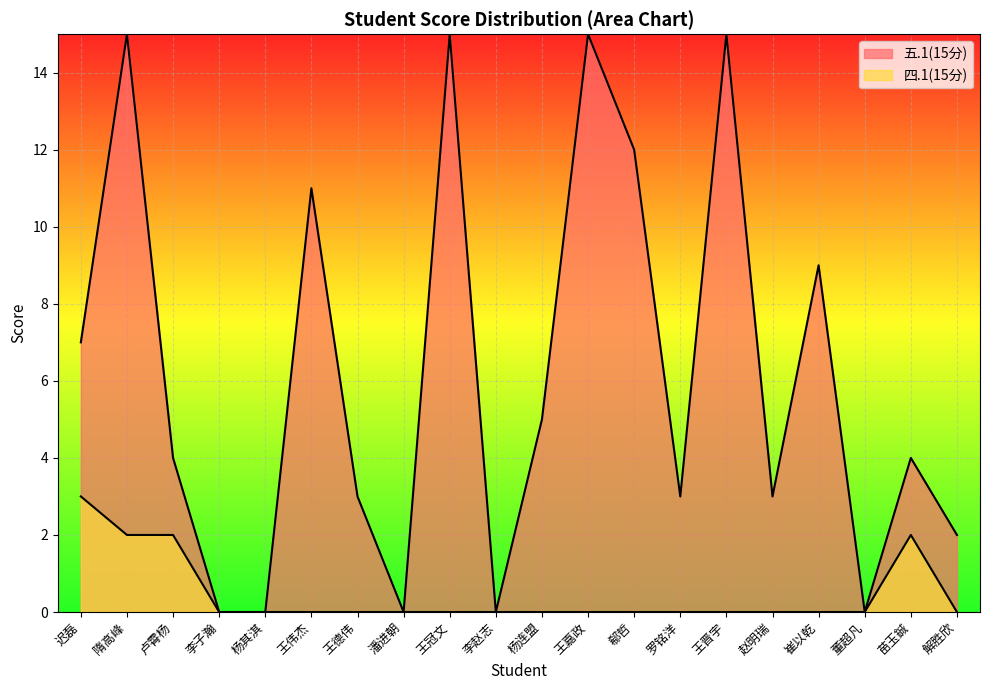

In 五.1(15分), how many points are lower than both neighbors (excluding endpoints)?

5